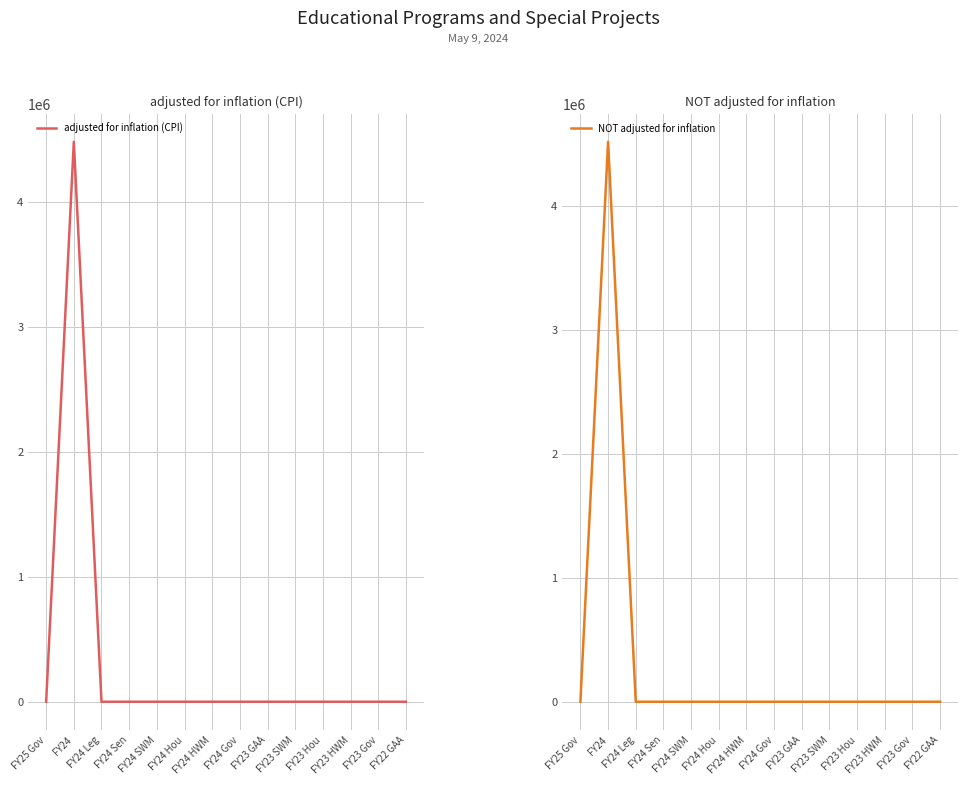

How many distinct data groups are displayed?

2